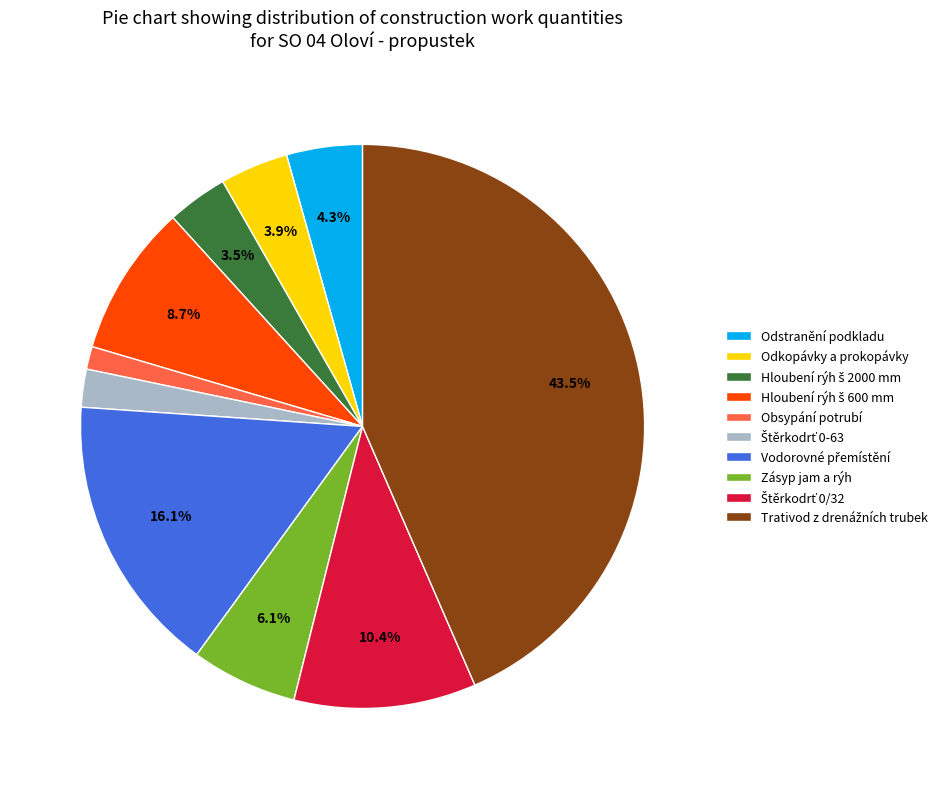

Combined, do Zásyp jam a rýh and Obsypání potrubí account for over 50%?

No